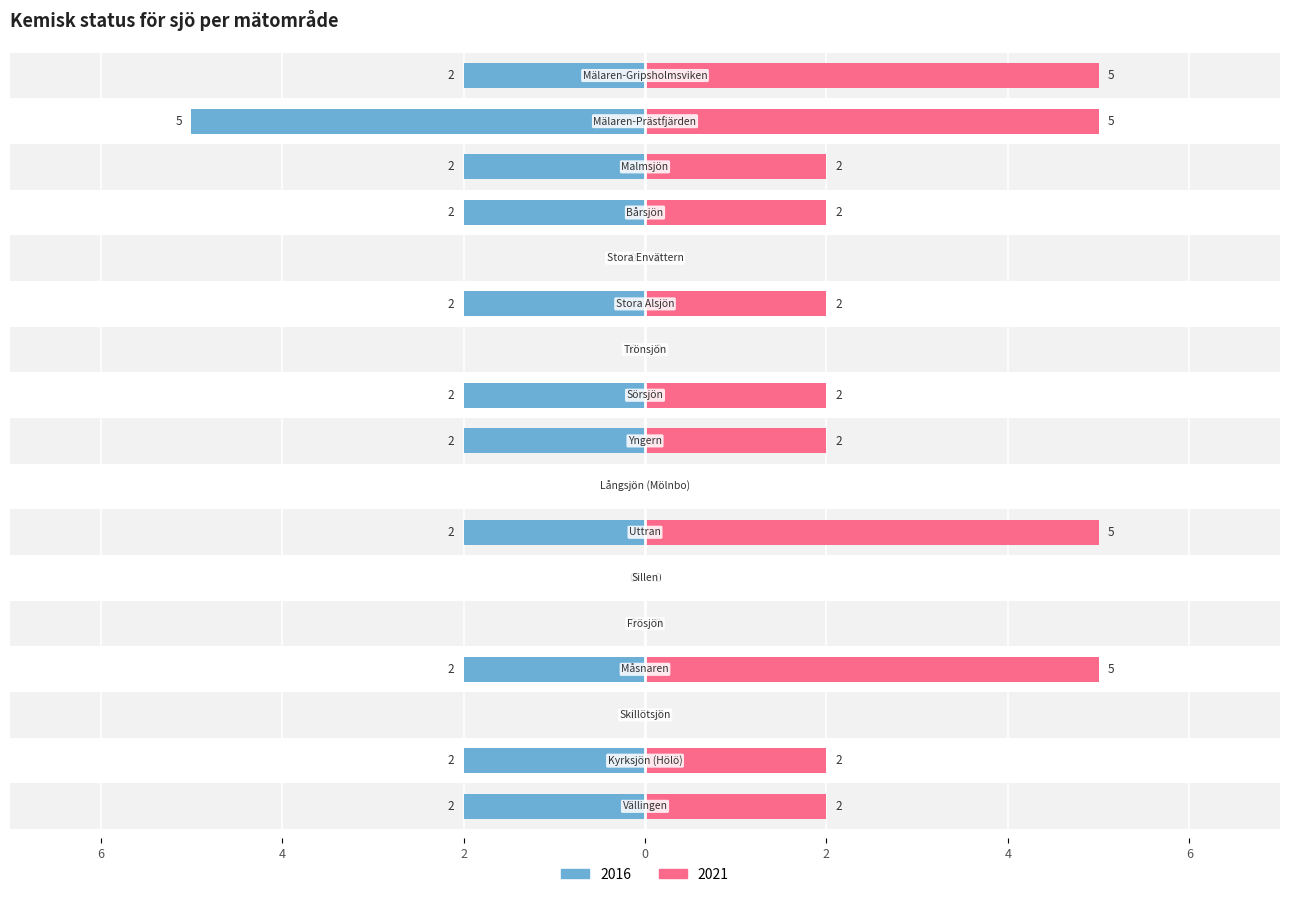

What is the label of the 10th bar from the right?

Långsjön (Mölnbo)